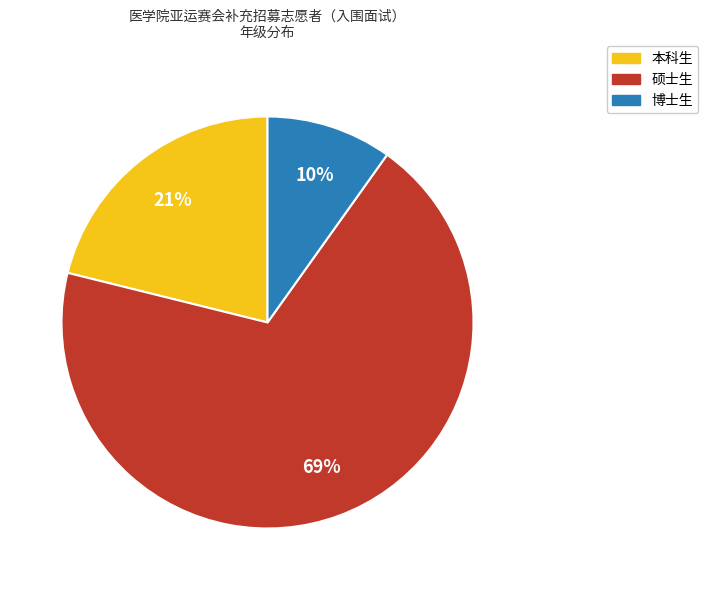

Which slice is the smallest?

博士生